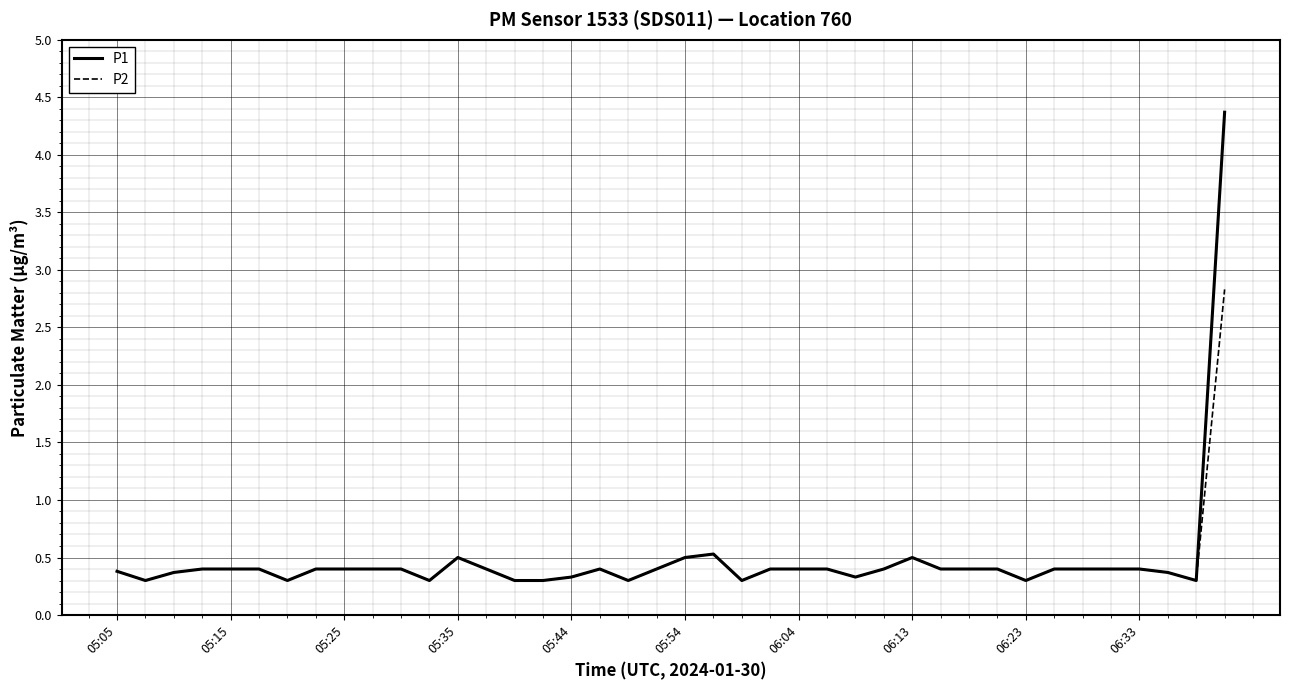

What is the smallest value displayed?

0.3